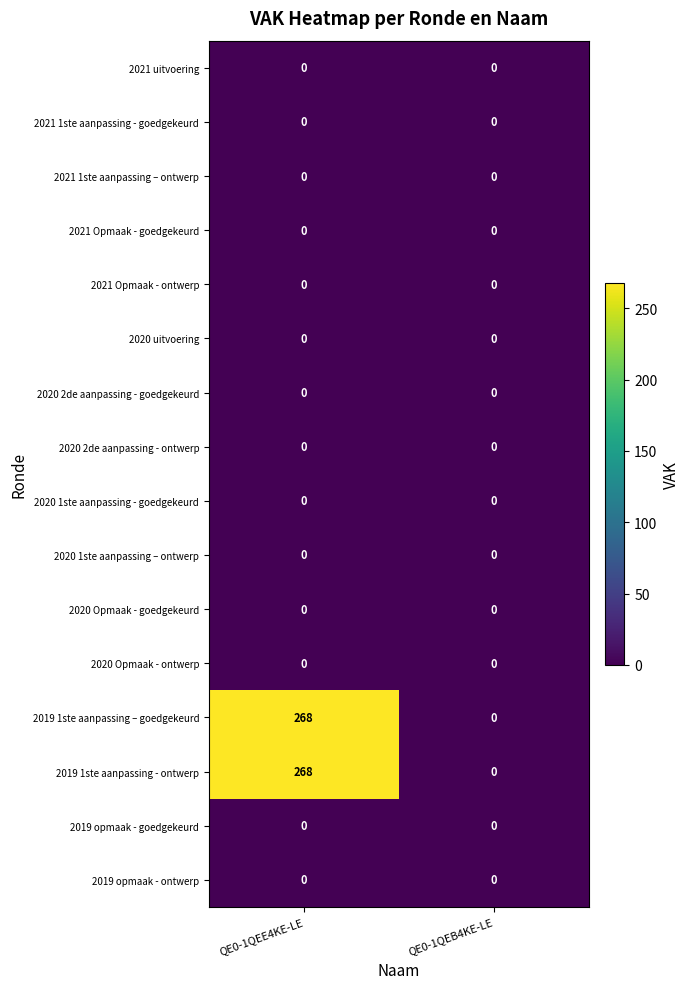

The 2021 1ste aanpassing – ontwerp series shows 0 at QE0-1QEB4KE-LE. True or false?

True